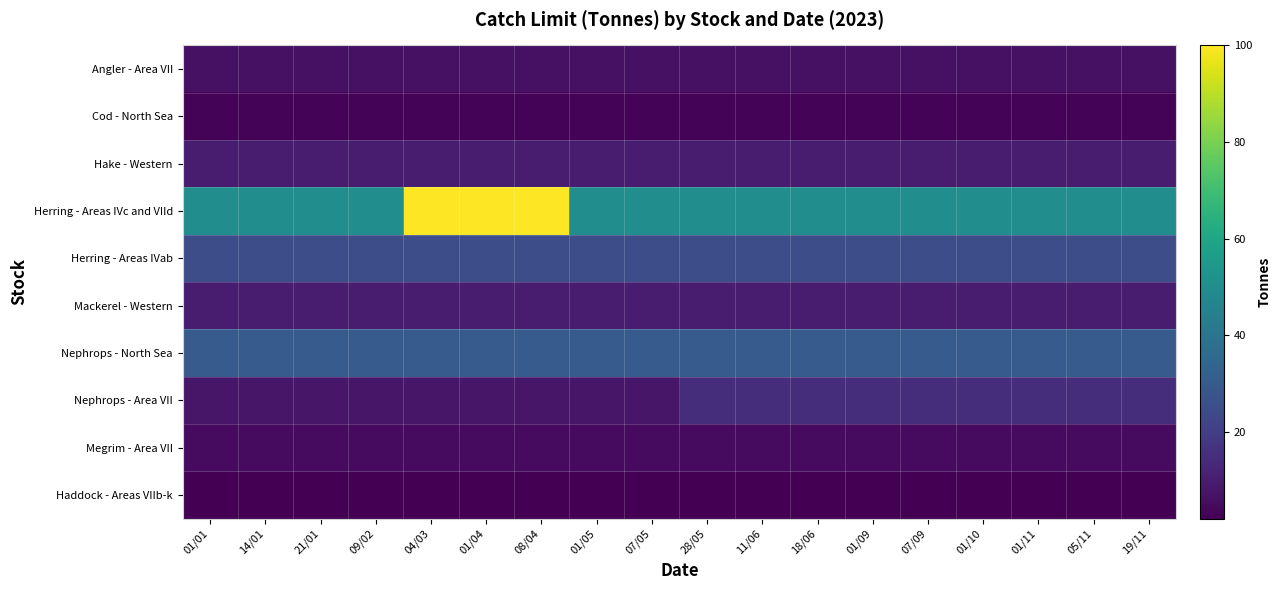

What is the total value across all series at 11/06?

156.5